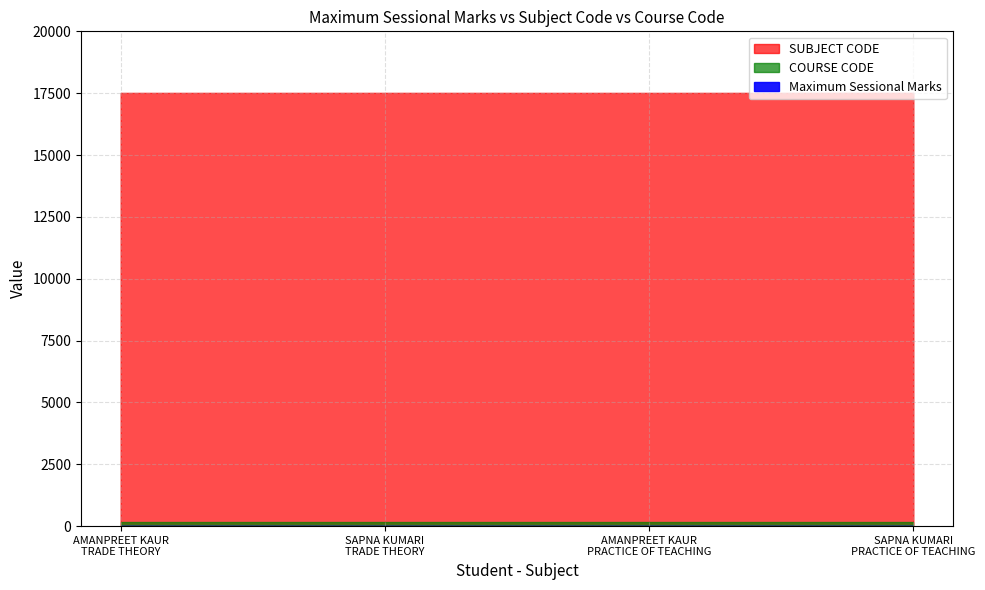

What is the maximum value for SUBJECT CODE?

17513